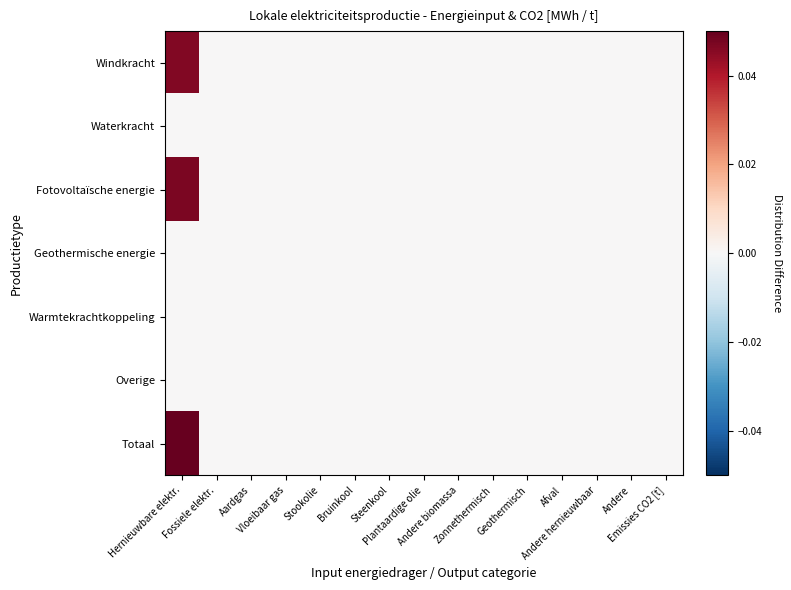

Rank the series by their maximum value, from highest to lowest.

Totaal, Fotovoltaïsche energie, Windkracht, Waterkracht, Geothermische energie, Warmtekrachtkoppeling, Overige